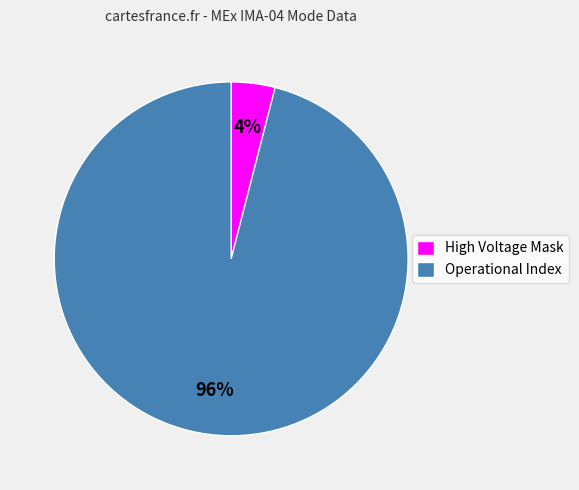

True or false: High Voltage Mask accounts for 4% of the total.

True